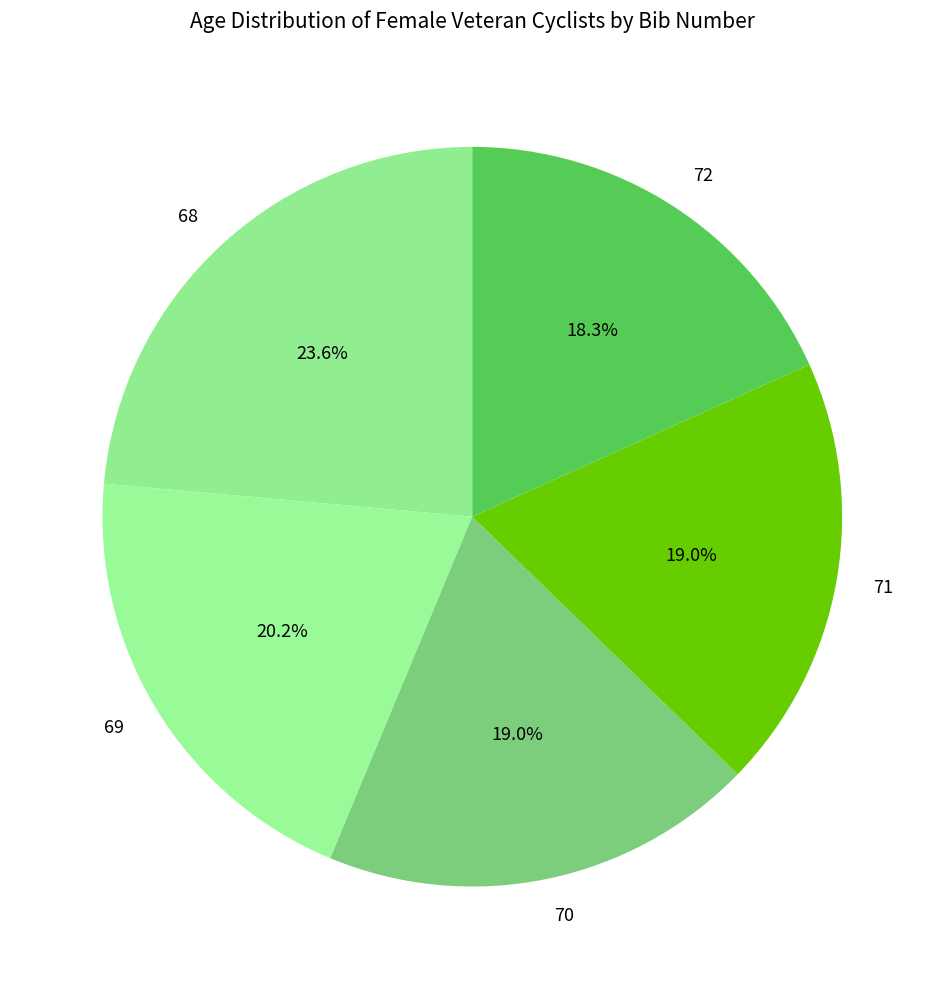

Count the number of slices in the pie.

5